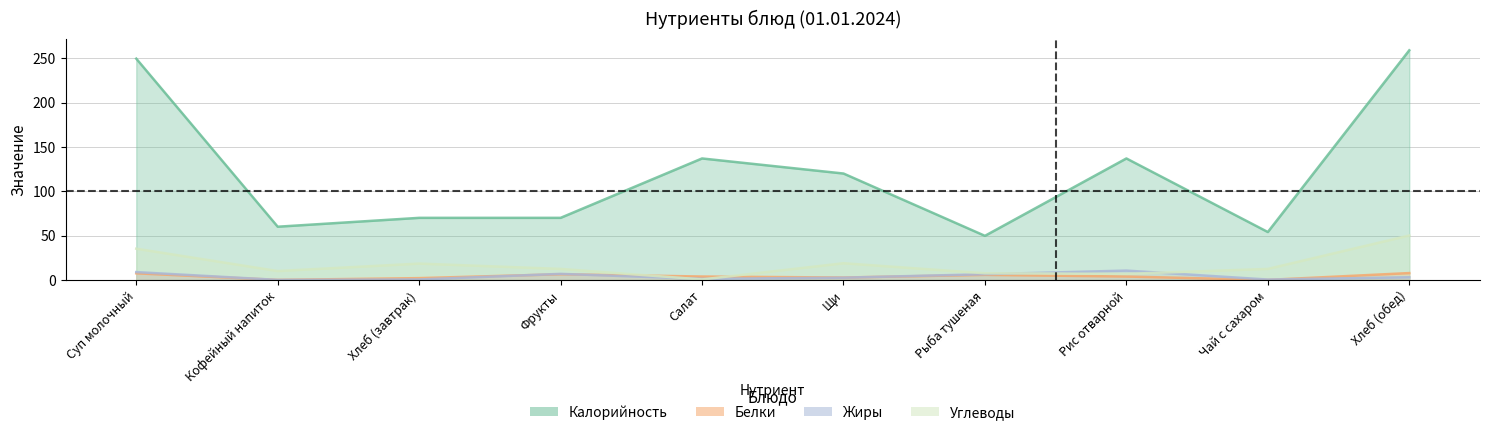

What is the difference between the second highest and minimum values in the Жиры series?

8.8